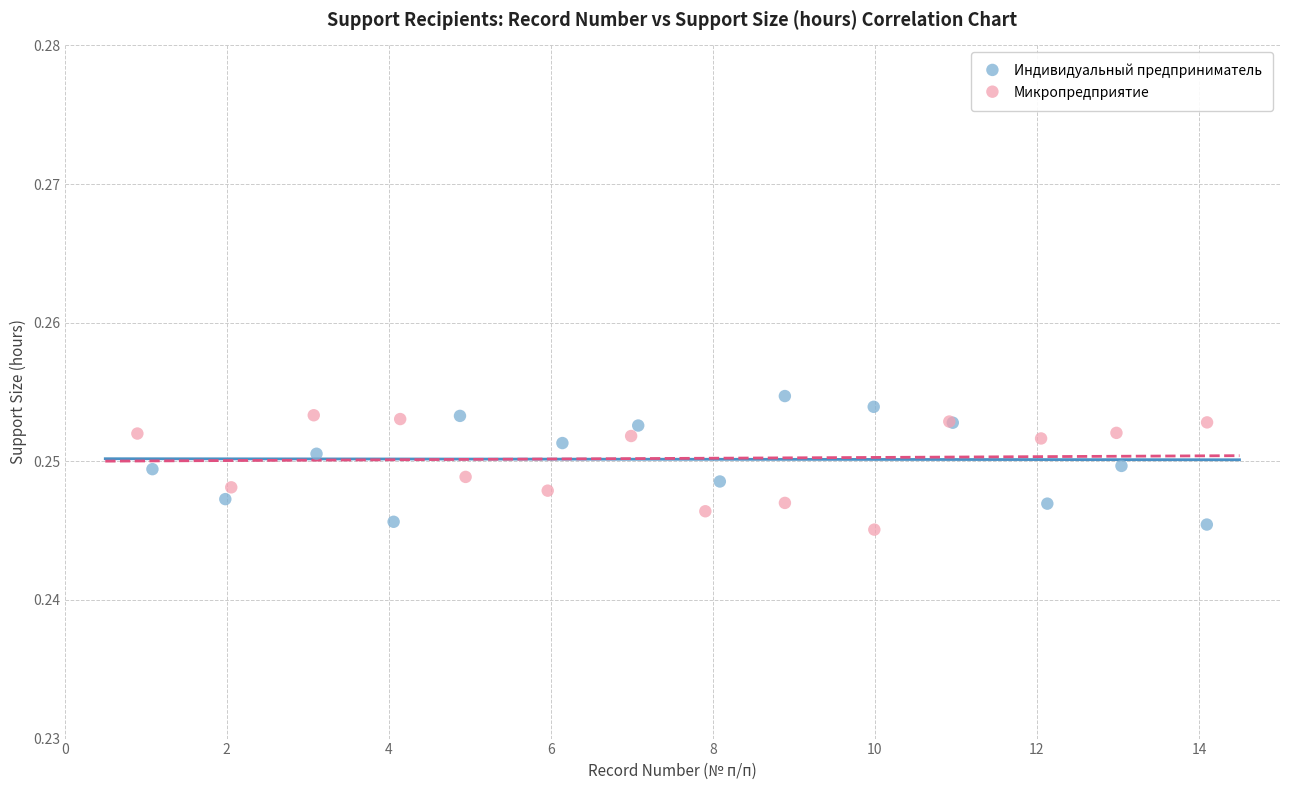

Which series has the largest Y range (max minus min)?

Индивидуальный предприниматель